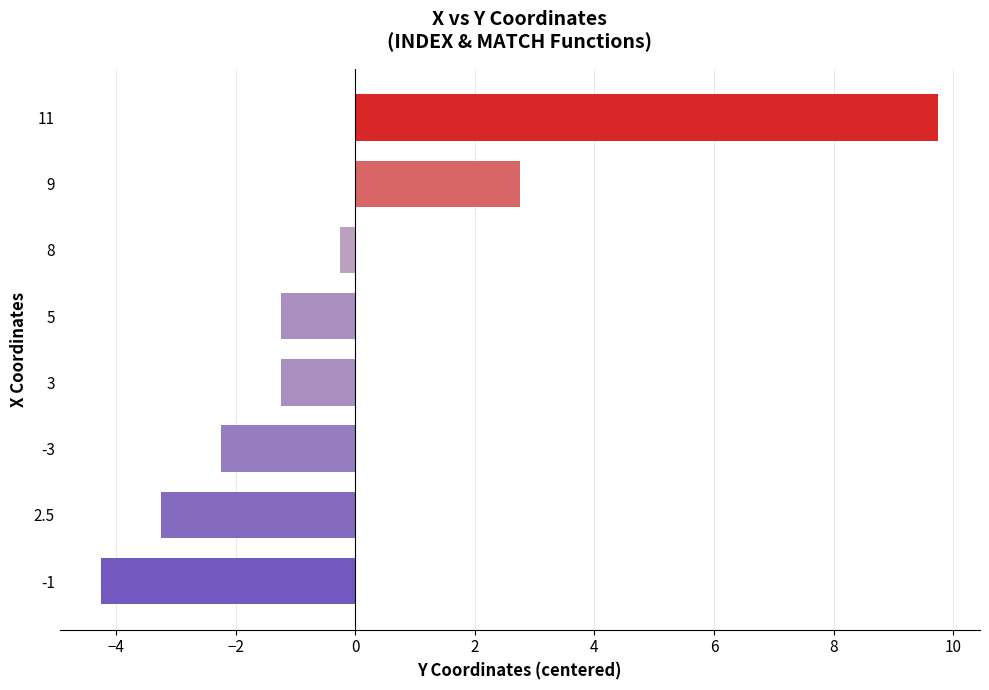

What is the difference between the second highest and minimum values?

7.0